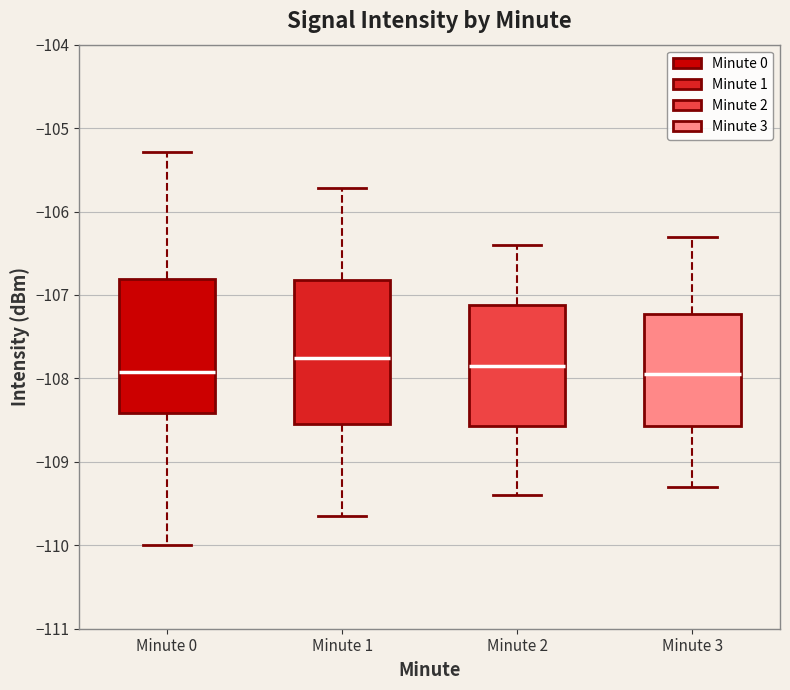

Where does the upper whisker of the box for Minute 1 end on the y-axis? The values are not printed on the chart, so give them approximately, as read against the axis.

-105.7